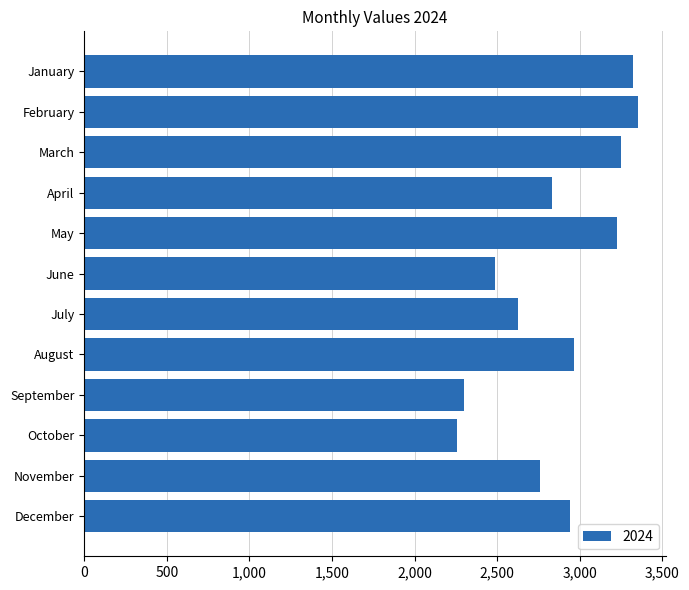

What is the difference between the values at April and February?

523